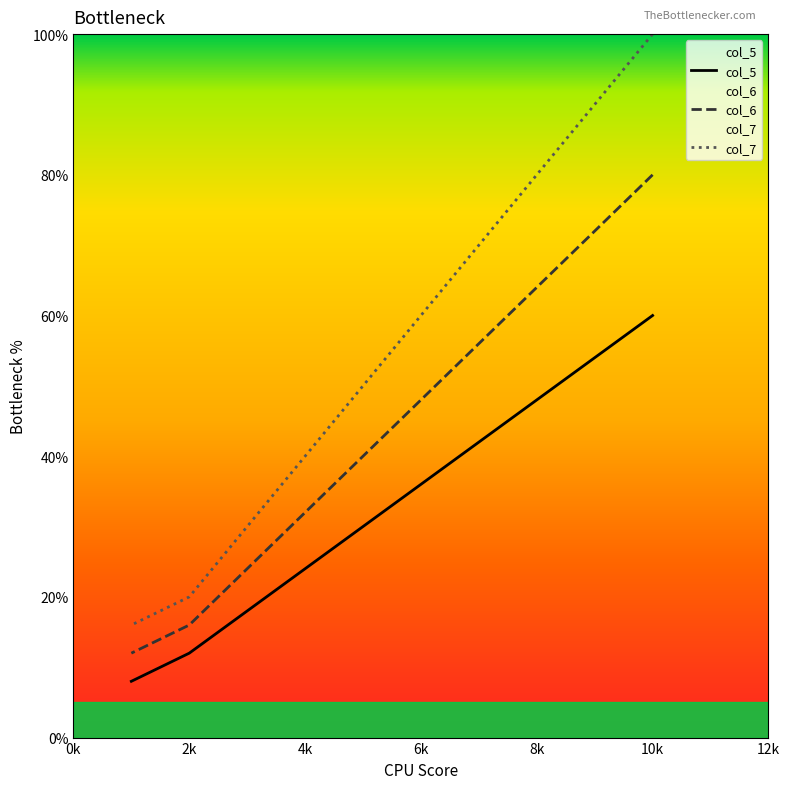

Which series has the largest range (max minus min)?

col_7